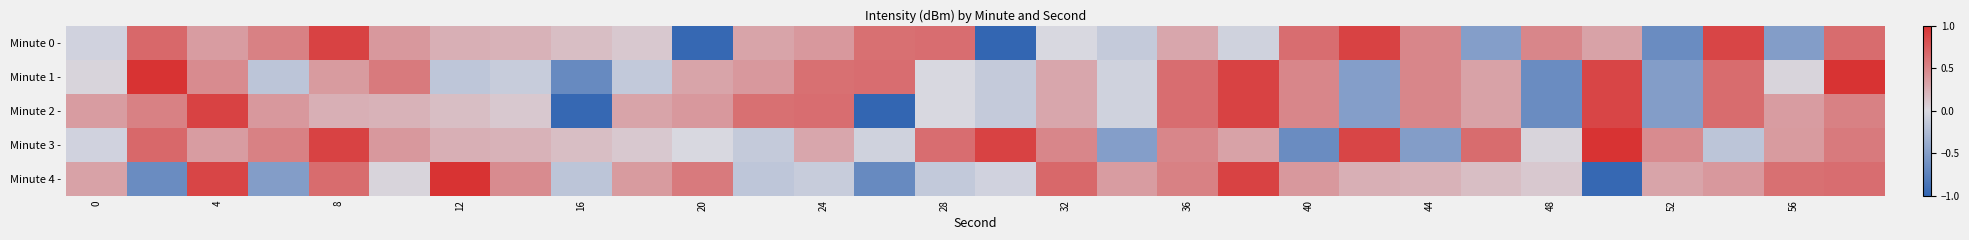

Which series has the widest spread of values?

Minute 4 -